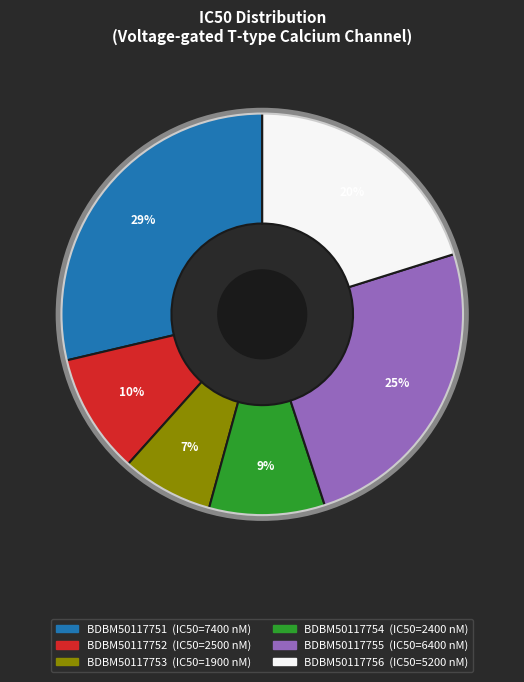

To the nearest percent, what is the difference between the BDBM50117756 and BDBM50117755 slice percentages?

5%